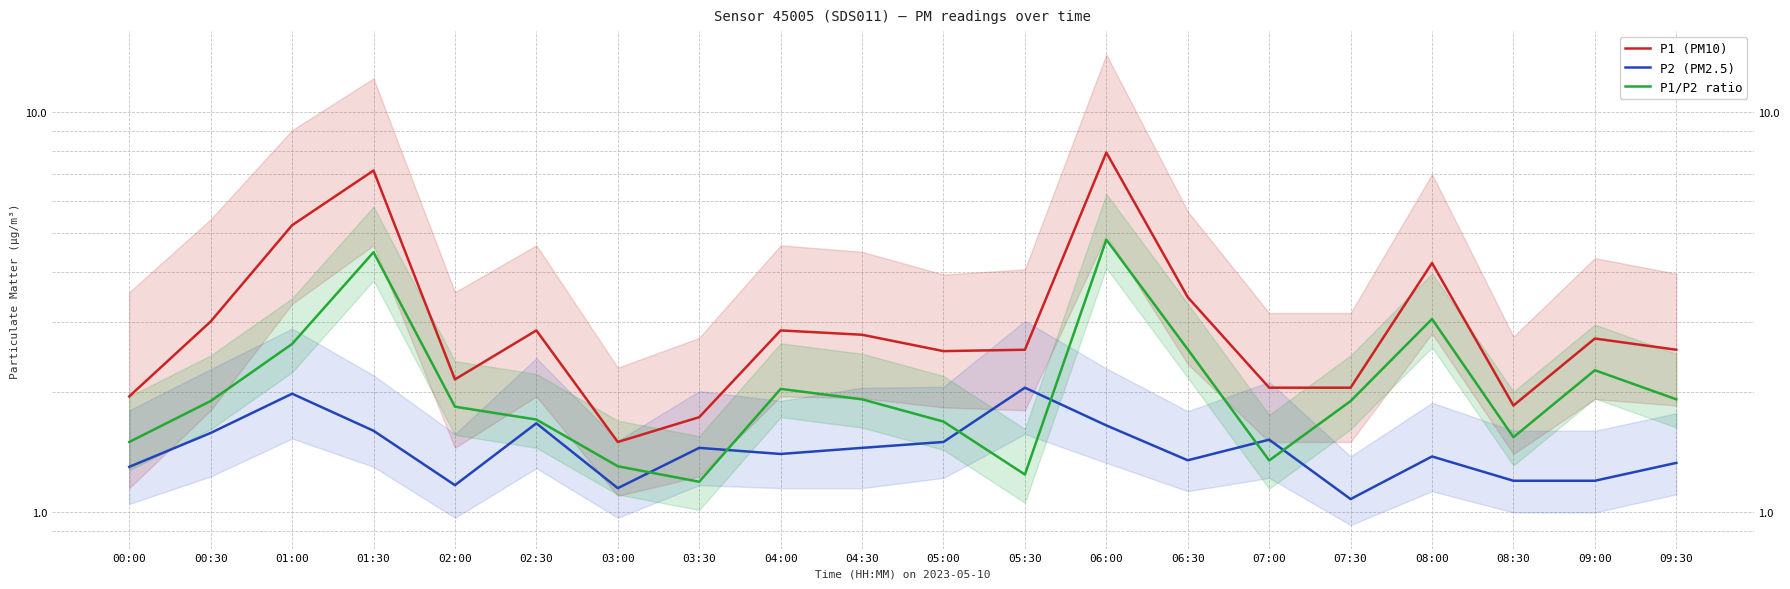

Reading left to right, list all the values displayed in this chart.

P1 (PM10): 1.9	3.0	5.2	7.2	2.1	2.9	1.5	1.7	2.9	2.8	2.5	2.5	7.9	3.5	2.0	2.0	4.2	1.9	2.7	2.5
P2 (PM2.5): 1.3	1.6	2.0	1.6	1.2	1.7	1.1	1.4	1.4	1.4	1.5	2.0	1.6	1.4	1.5	1.1	1.4	1.2	1.2	1.3
P1/P2 ratio: 1.5	1.9	2.6	4.5	1.8	1.7	1.3	1.2	2.0	1.9	1.7	1.2	4.8	2.6	1.3	1.9	3.0	1.5	2.3	1.9